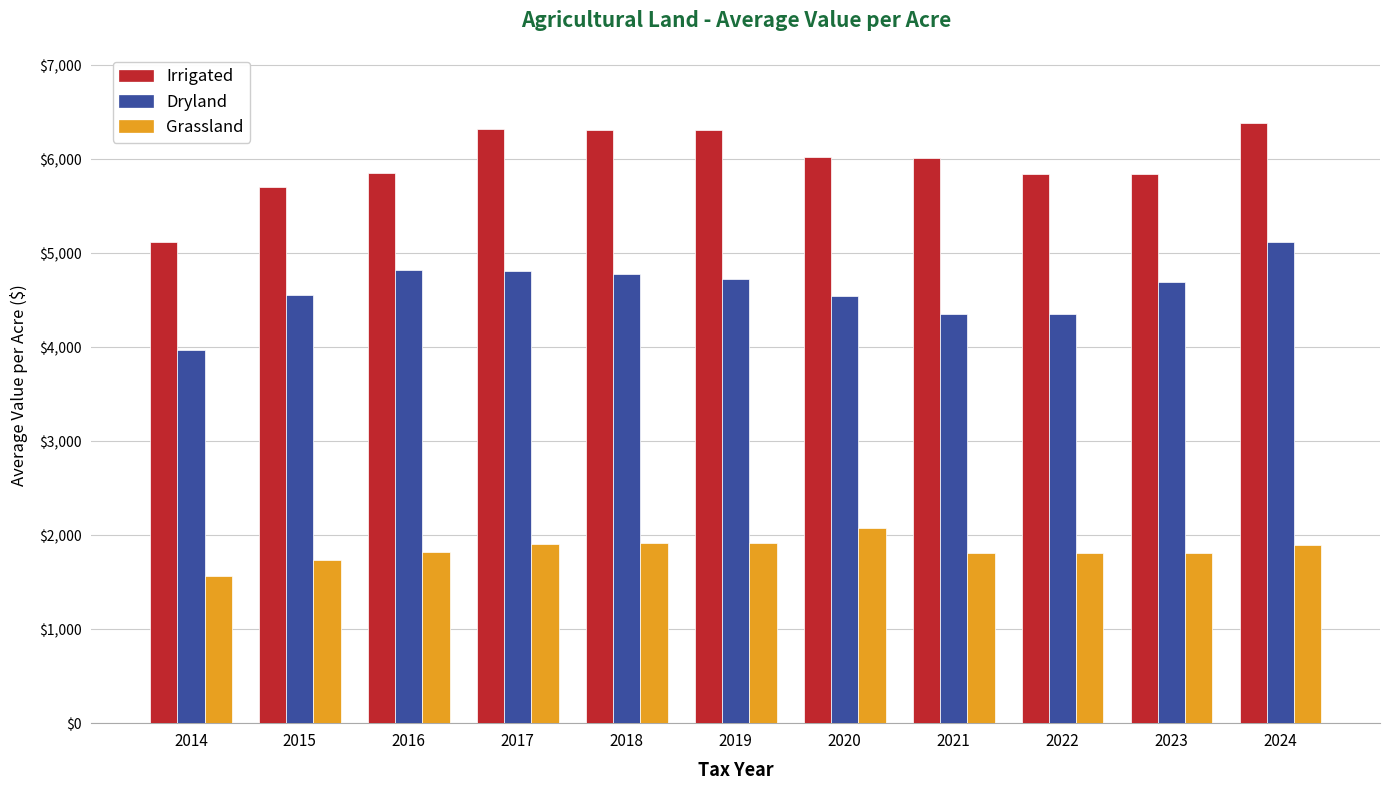

Which series has the widest spread of values?

Irrigated